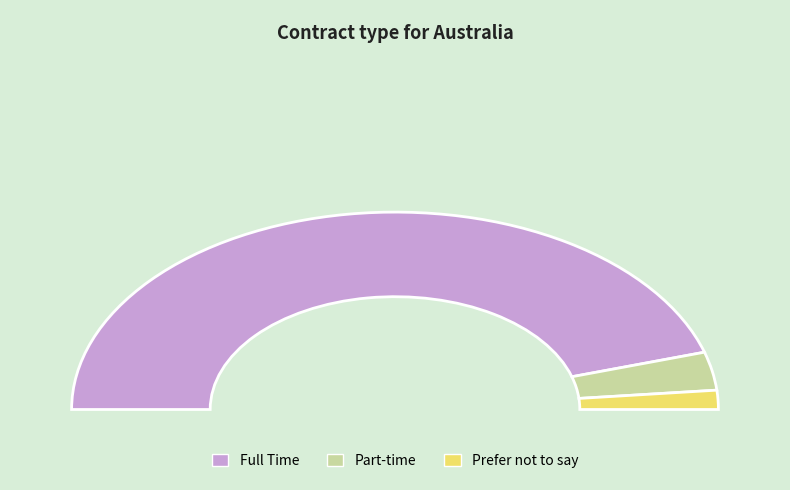

What is the change in value from Part-time to Prefer not to say?

-1